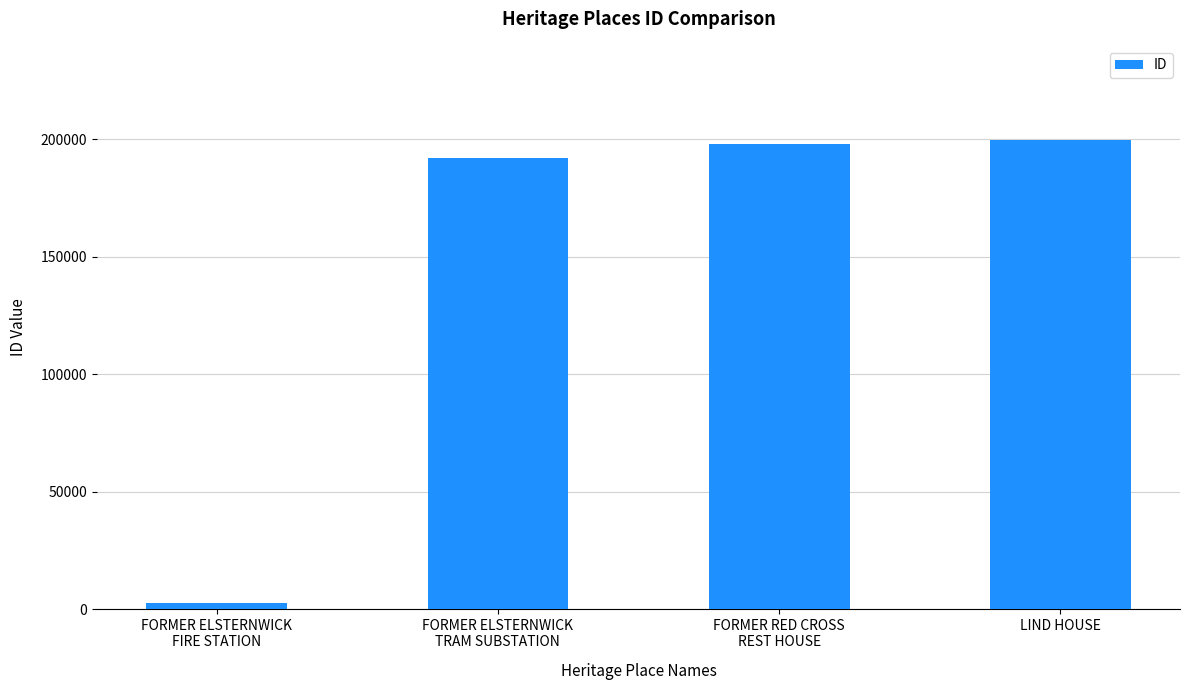

Reading left to right, what are all the values shown in this chart?

2645	192285	197957	199892